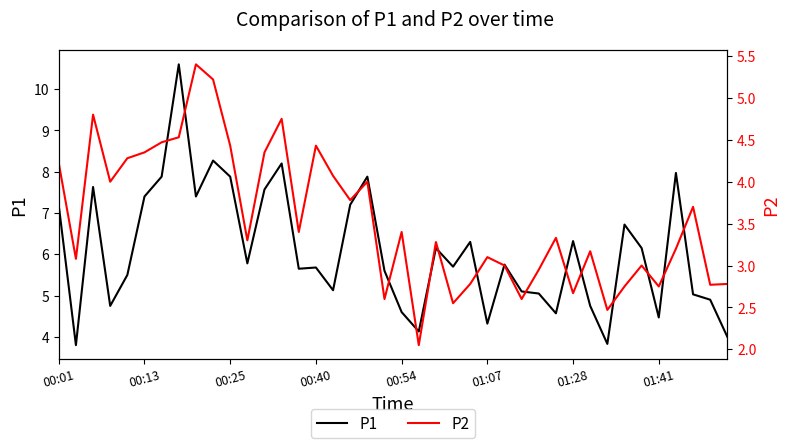

How many lines are shown in the chart?

2